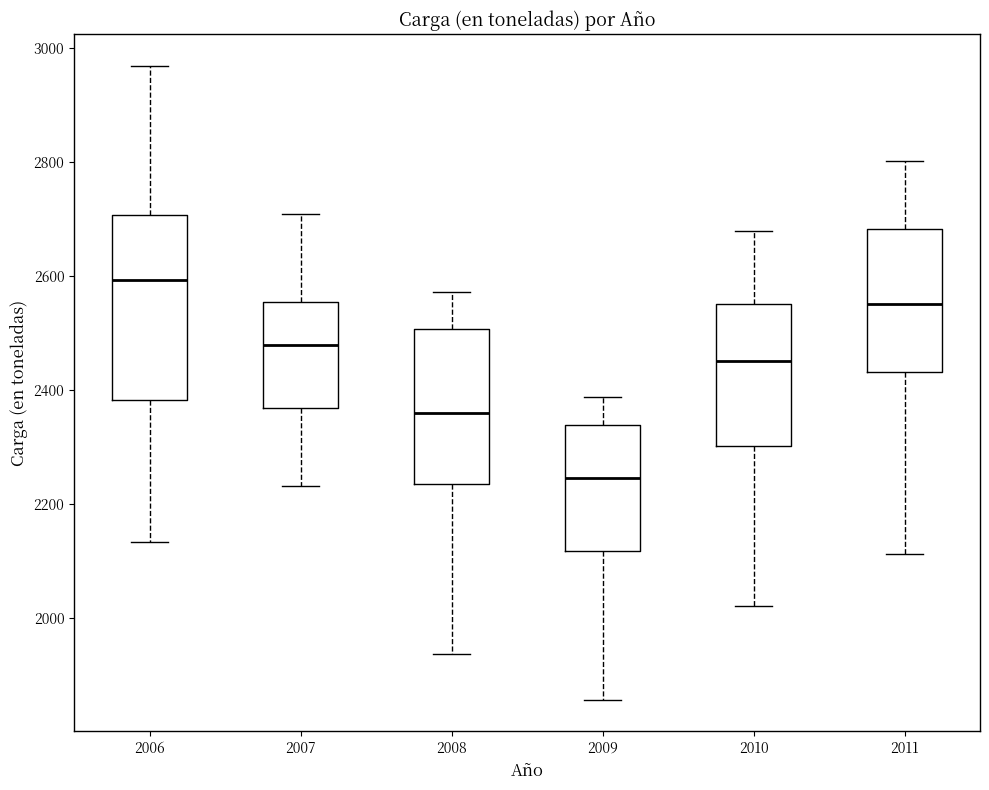

Which box's median line is the highest?

2006